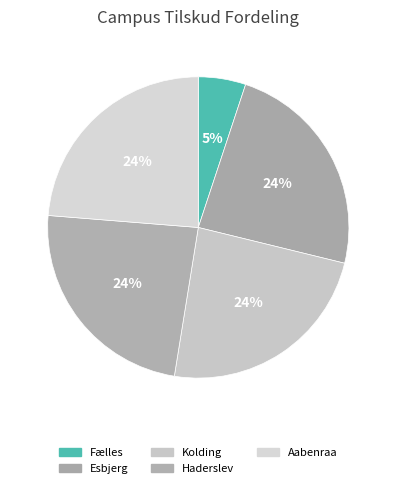

Is it true that Esbjerg is 16% of the pie?

False